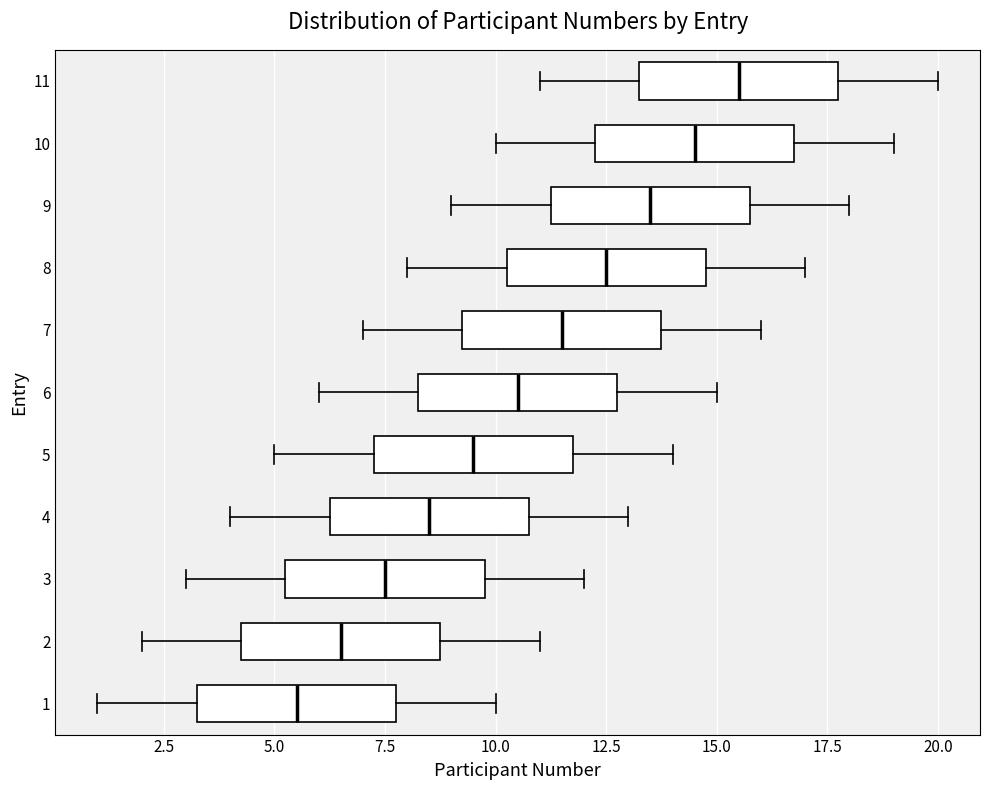

Reading bottom to top, read every box against the x-axis: the position of its median line, the range the box covers, and the ends of its whiskers. The values are not printed on the chart, so give them approximately, as read against the axis.

1: median 5.5, box 3.5 to 8.0, whiskers 1.0 to 10.0
2: median 6.5, box 4.5 to 9.0, whiskers 2.0 to 11.0
3: median 7.5, box 5.5 to 10.0, whiskers 3.0 to 12.0
4: median 8.5, box 6.5 to 11.0, whiskers 4.0 to 13.0
5: median 9.5, box 7.5 to 12.0, whiskers 5.0 to 14.0
6: median 10.5, box 8.5 to 13.0, whiskers 6.0 to 15.0
7: median 11.5, box 9.5 to 14.0, whiskers 7.0 to 16.0
8: median 12.5, box 10.5 to 15.0, whiskers 8.0 to 17.0
9: median 13.5, box 11.5 to 16.0, whiskers 9.0 to 18.0
10: median 14.5, box 12.5 to 17.0, whiskers 10.0 to 19.0
11: median 15.5, box 13.5 to 18.0, whiskers 11.0 to 20.0